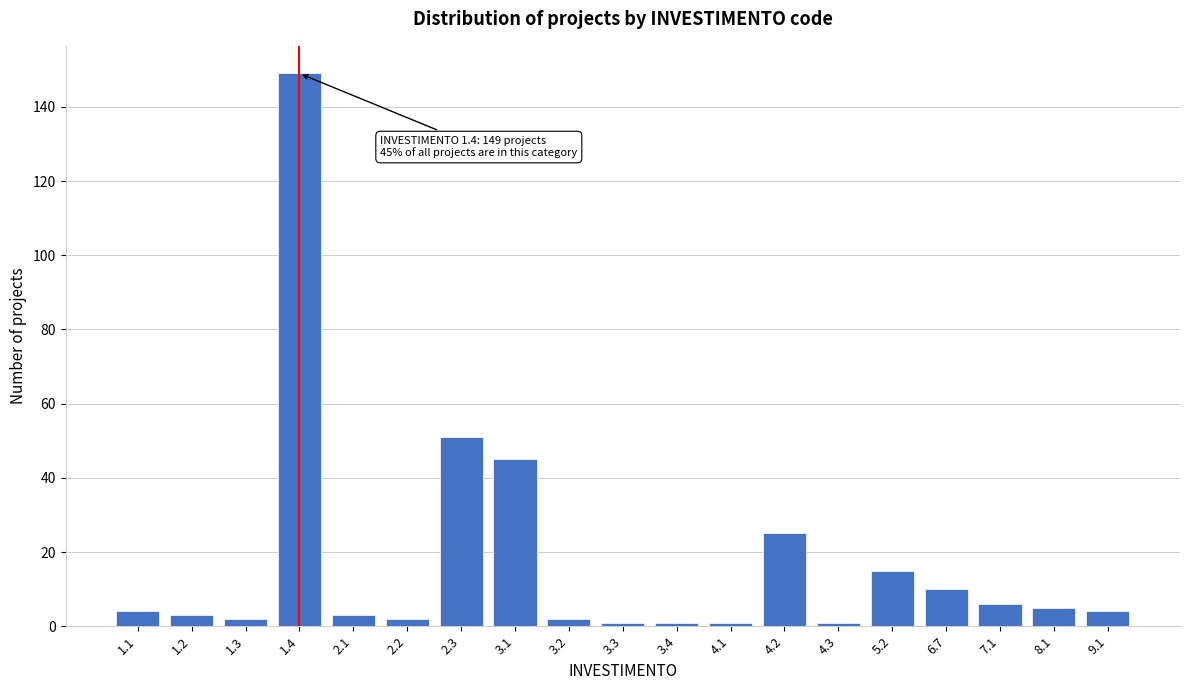

Reading right to left, what are all the values shown in this chart?

9.1=4	8.1=5	7.1=6	6.7=10	5.2=15	4.3=1	4.2=25	4.1=1	3.4=1	3.3=1	3.2=2	3.1=45	2.3=51	2.2=2	2.1=3	1.4=149	1.3=2	1.2=3	1.1=4